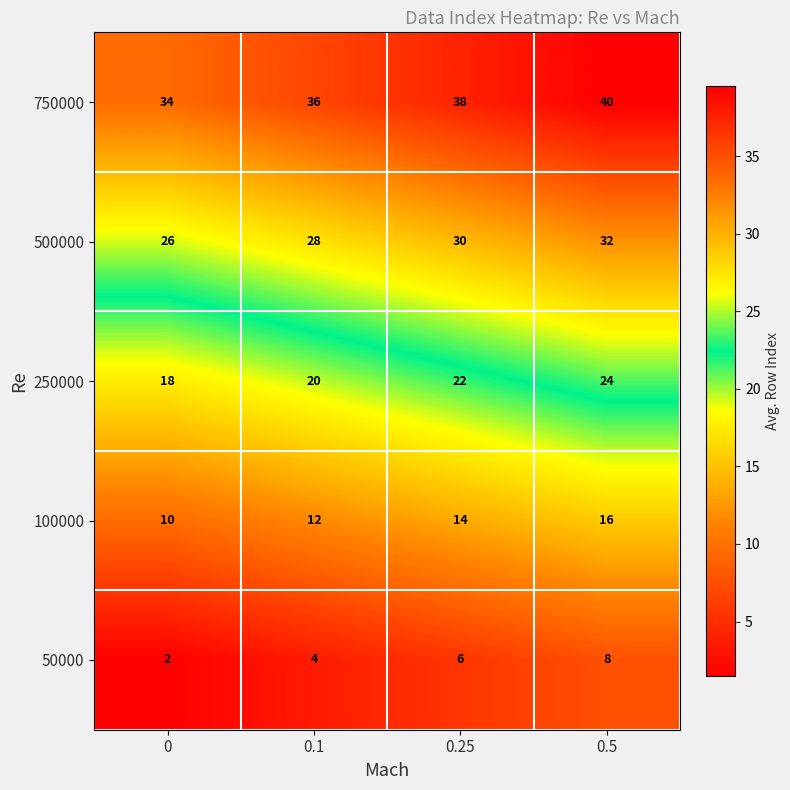

What is the sum of all 500000 values?

116